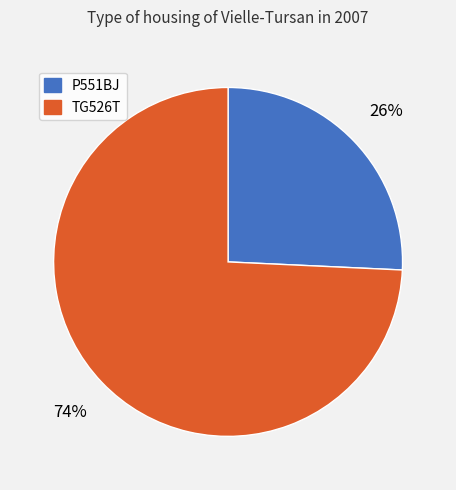

Rank the categories by value from highest to lowest.

TG526T, P551BJ